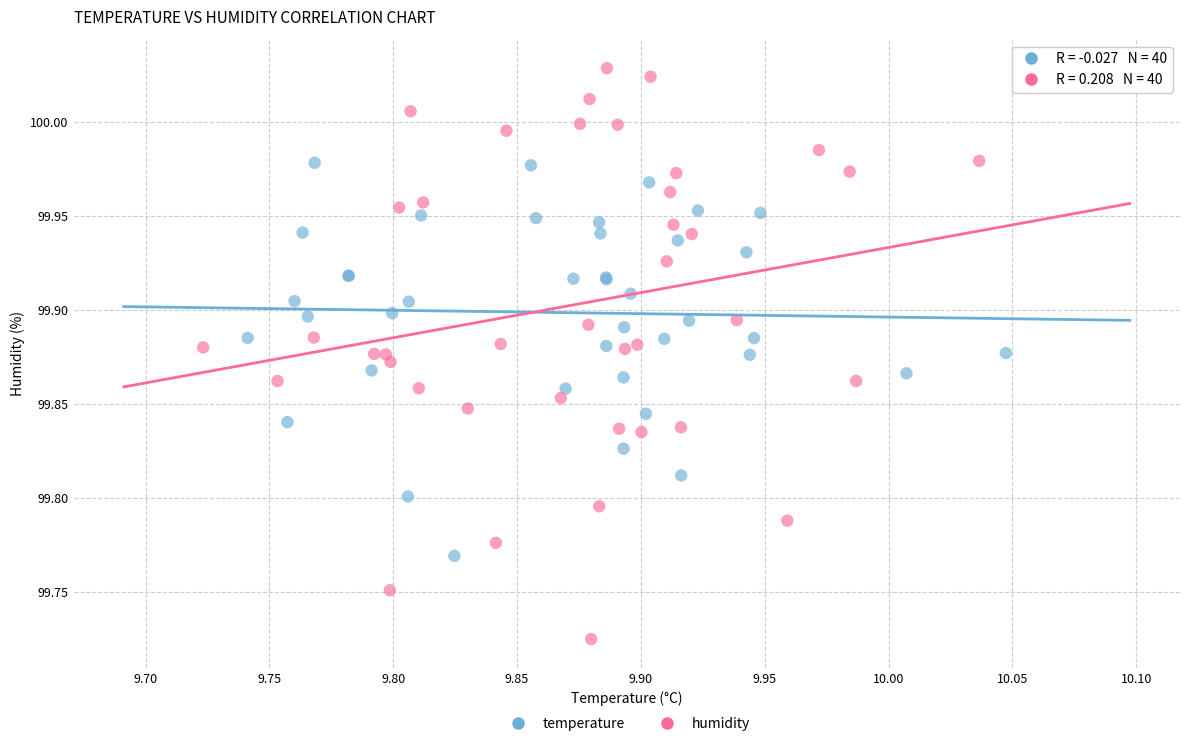

Which series reaches the minimum Y coordinate?

humidity